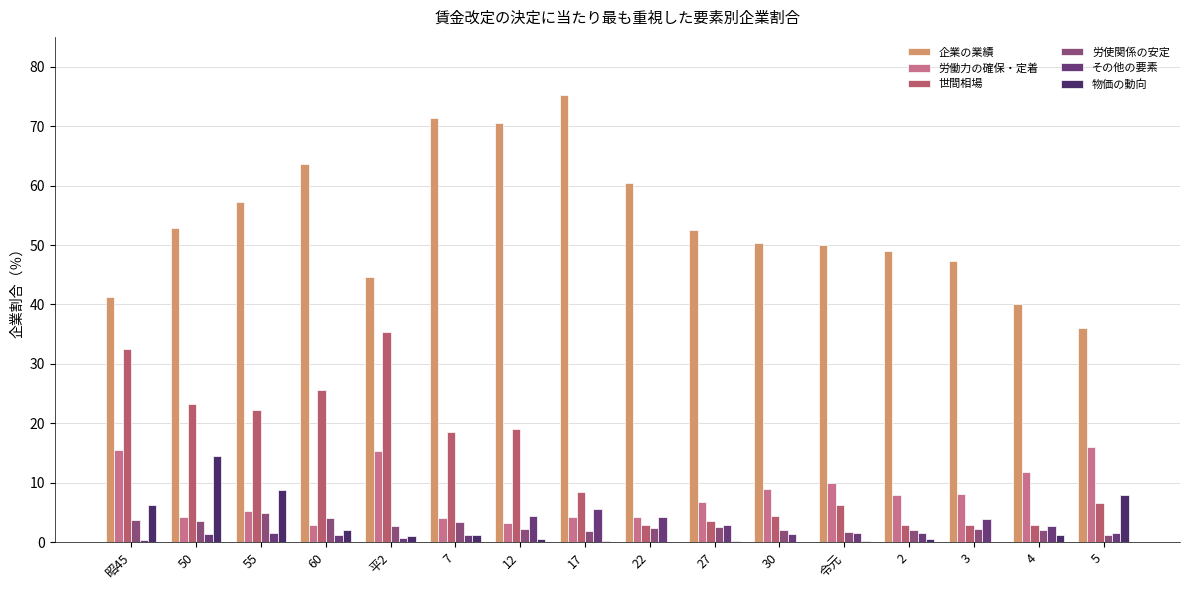

Are the bars horizontal?

No